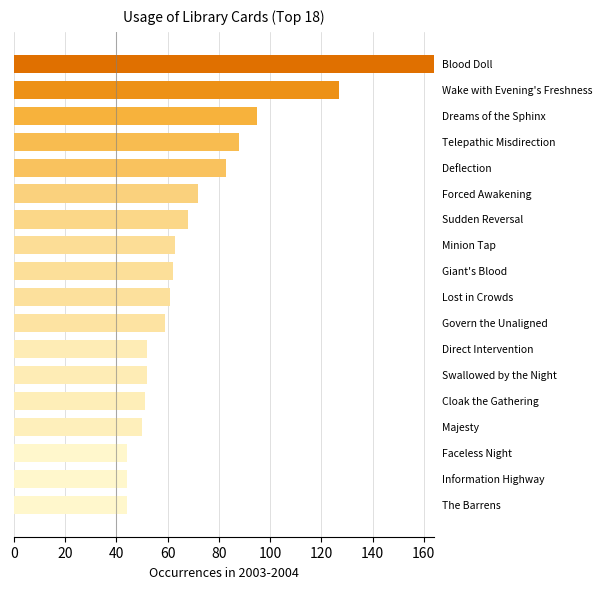

What is the difference between the second highest and second lowest values?

83